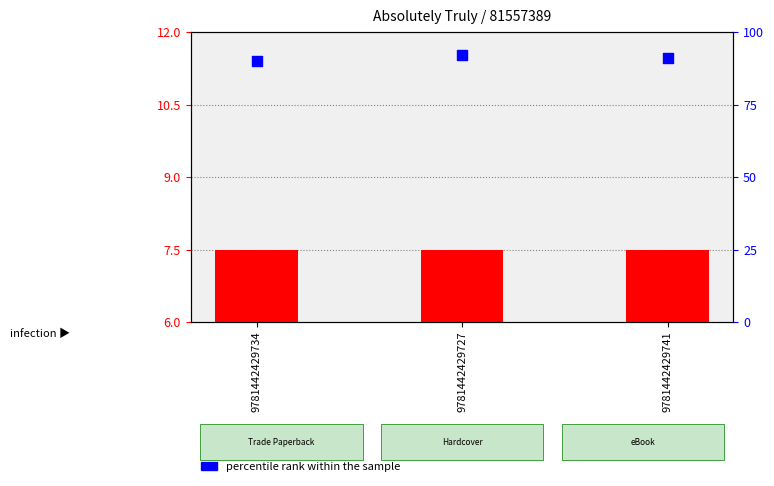

Which series contains the highest Y value?

percentile rank within the sample